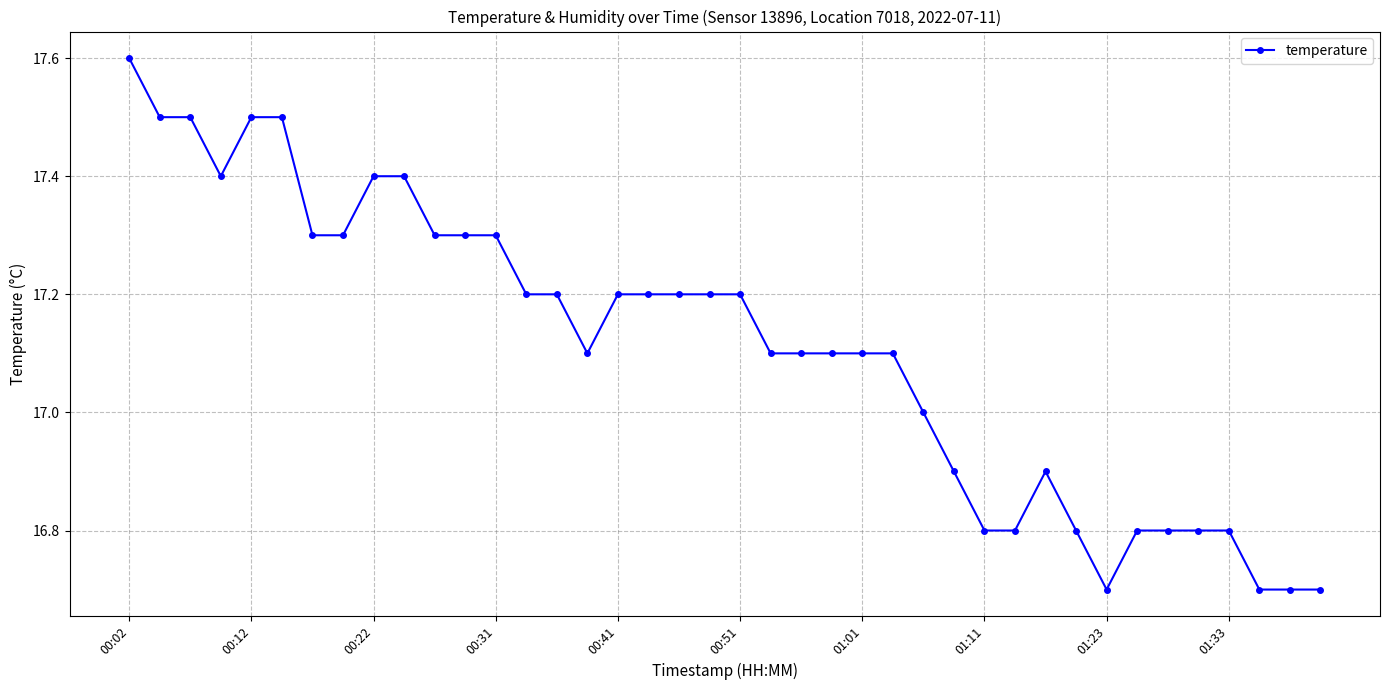

What is the value of the 31st point from the left?

16.9